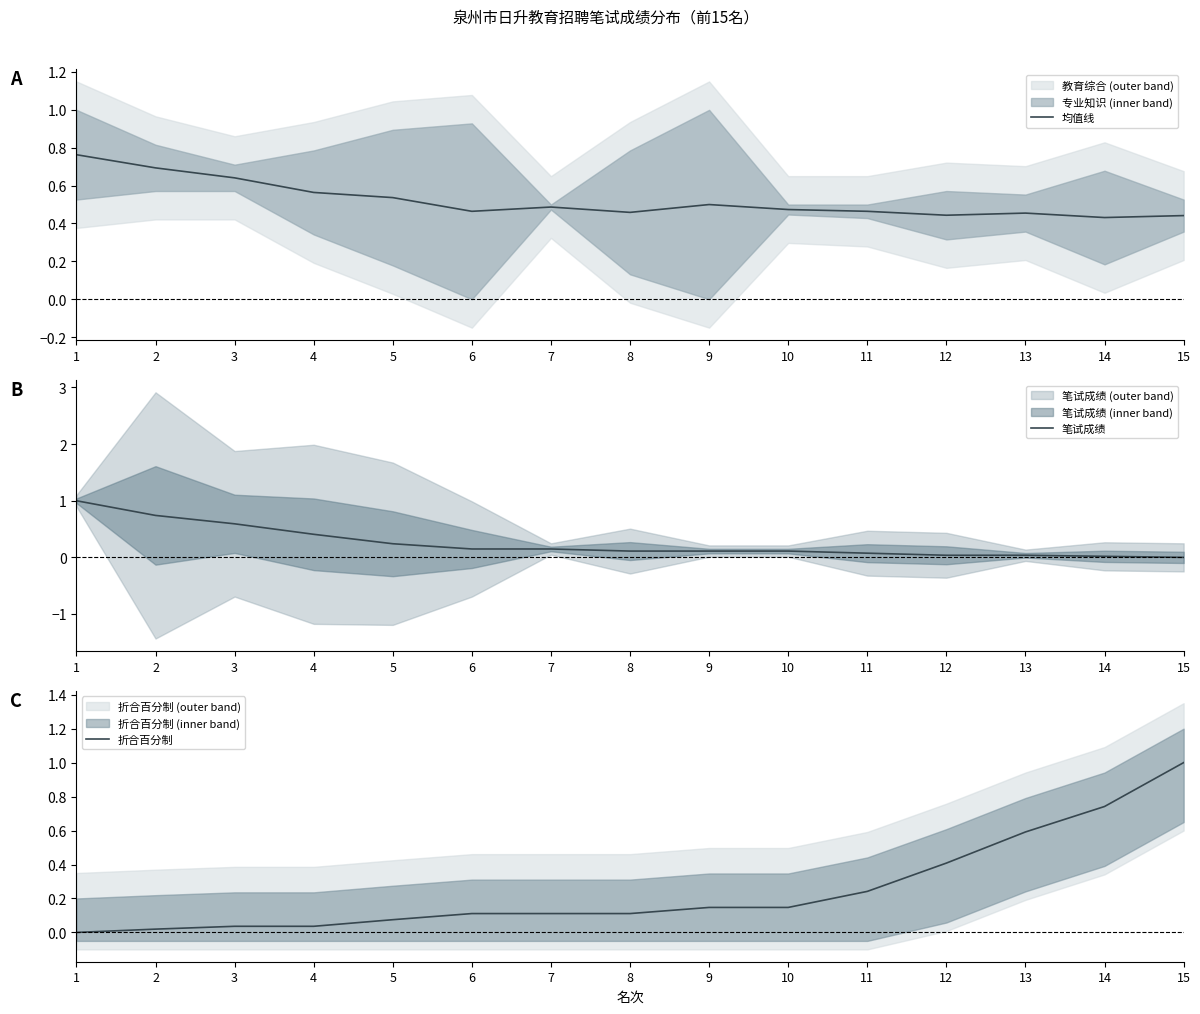

Between 9 and 5, which is larger?

5